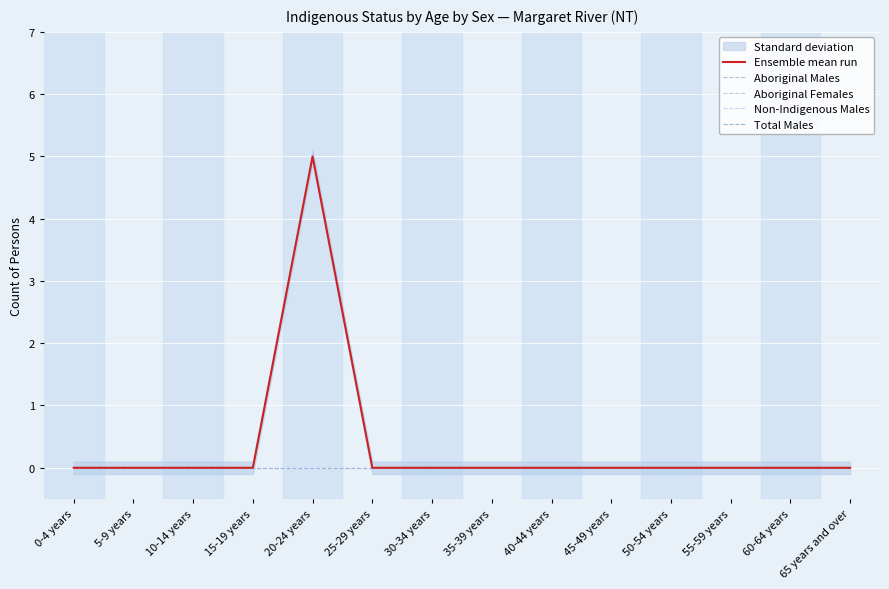

How many Ensemble mean run values are between 0 and 1?

13